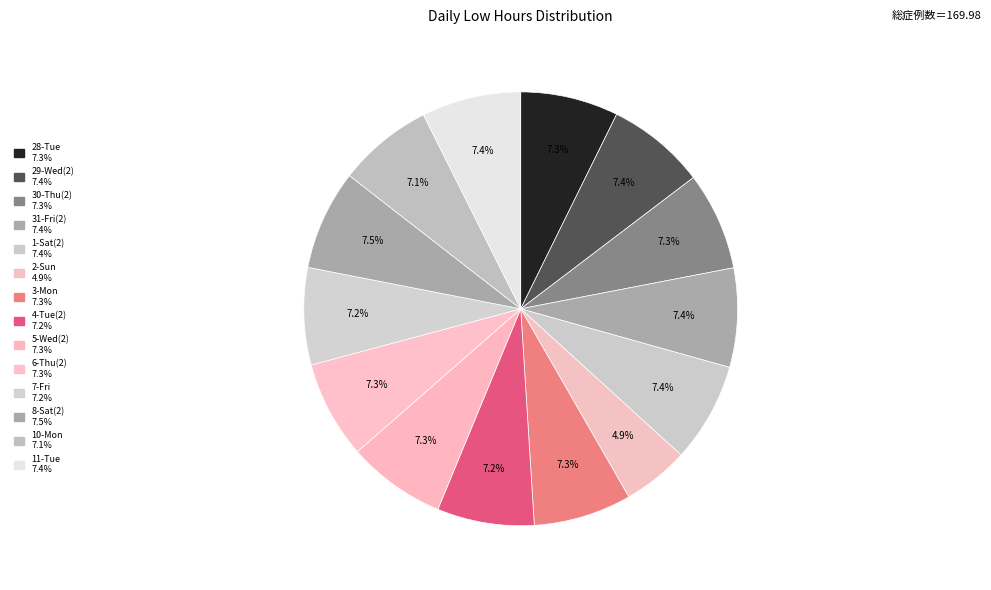

How many segments does this pie chart have?

14